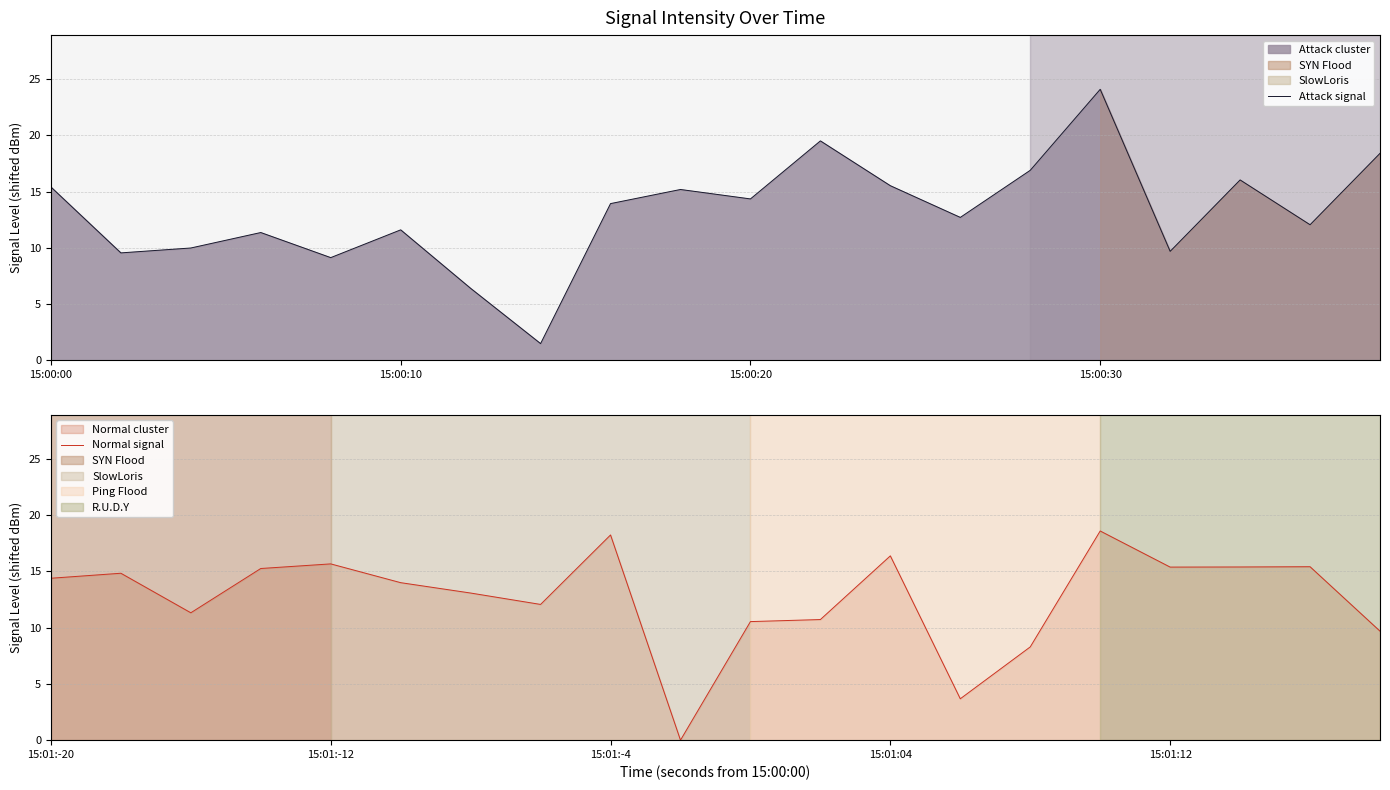

Which category has the highest value in the Attack signal series?

15:00:30